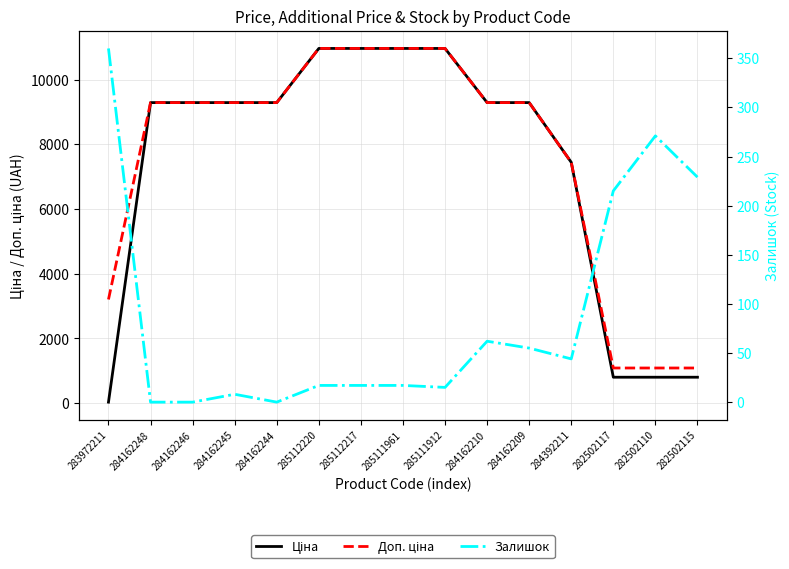

Reading left to right, extract all data points from this chart.

Ціна: 283972211=32.0	284162248=9290.5	284162246=9290.5	284162245=9290.5	284162244=9290.5	285112220=10964.4	285112217=10964.4	285111961=10964.4	285111912=10964.4	284162210=9290.5	284162209=9290.5	284392211=7444.6	282502117=802.1	282502110=802.1	282502115=802.1
Доп. ціна: 283972211=3205.0	284162248=9290.5	284162246=9290.5	284162245=9290.5	284162244=9290.5	285112220=10964.4	285112217=10964.4	285111961=10964.4	285111912=10964.4	284162210=9290.5	284162209=9290.5	284392211=7444.6	282502117=1087.0	282502110=1087.0	282502115=1087.0
Залишок: 283972211=360.0	284162248=0.0	284162246=0.0	284162245=8.0	284162244=0.0	285112220=17.0	285112217=17.0	285111961=17.0	285111912=15.0	284162210=62.0	284162209=55.0	284392211=44.0	282502117=215.0	282502110=271.0	282502115=229.0